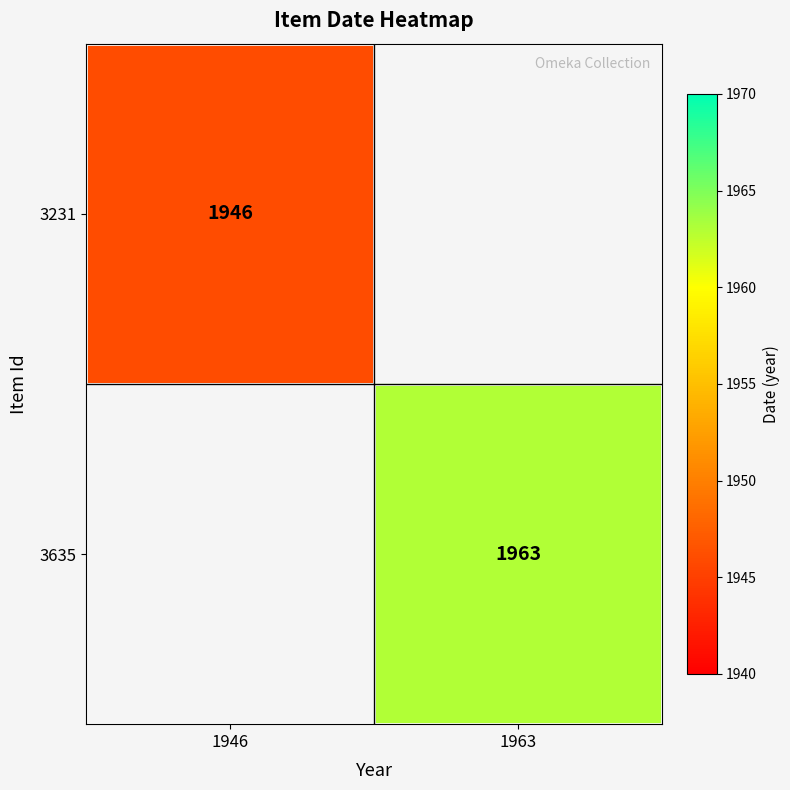

The value of 3635 at 1963 is 822. True or false?

False